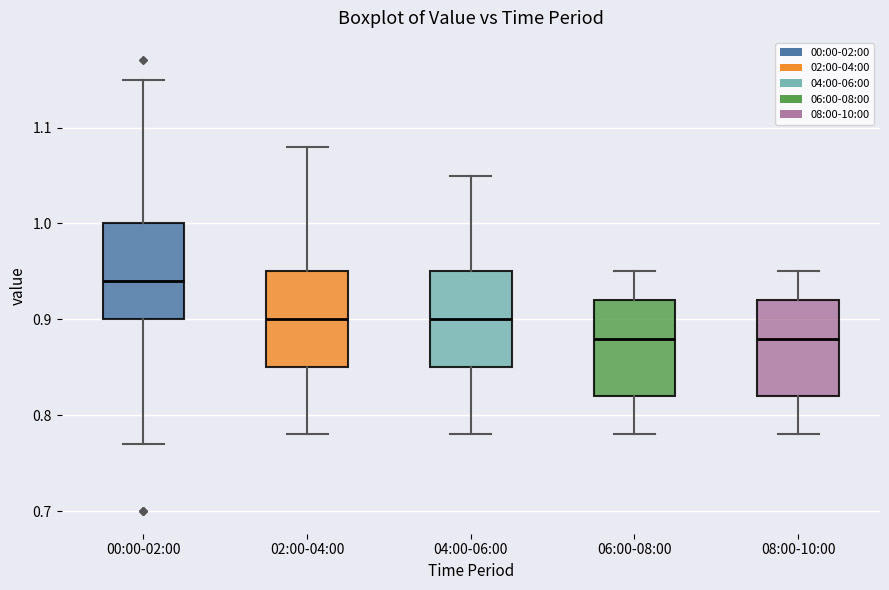

Reading left to right, read every box against the y-axis: the position of its median line, the range the box covers, and the ends of its whiskers. The values are not printed on the chart, so give them approximately, as read against the axis.

00:00-02:00: median 0.94, box 0.90 to 1.00, whiskers 0.77 to 1.15
02:00-04:00: median 0.90, box 0.85 to 0.95, whiskers 0.78 to 1.08
04:00-06:00: median 0.90, box 0.85 to 0.95, whiskers 0.78 to 1.05
06:00-08:00: median 0.88, box 0.82 to 0.92, whiskers 0.78 to 0.95
08:00-10:00: median 0.88, box 0.82 to 0.92, whiskers 0.78 to 0.95